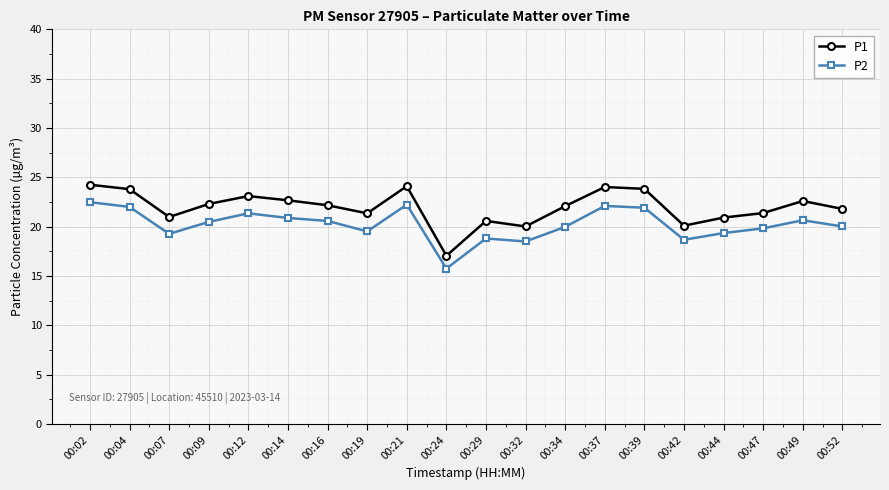

Which series has the largest range (max minus min)?

P1